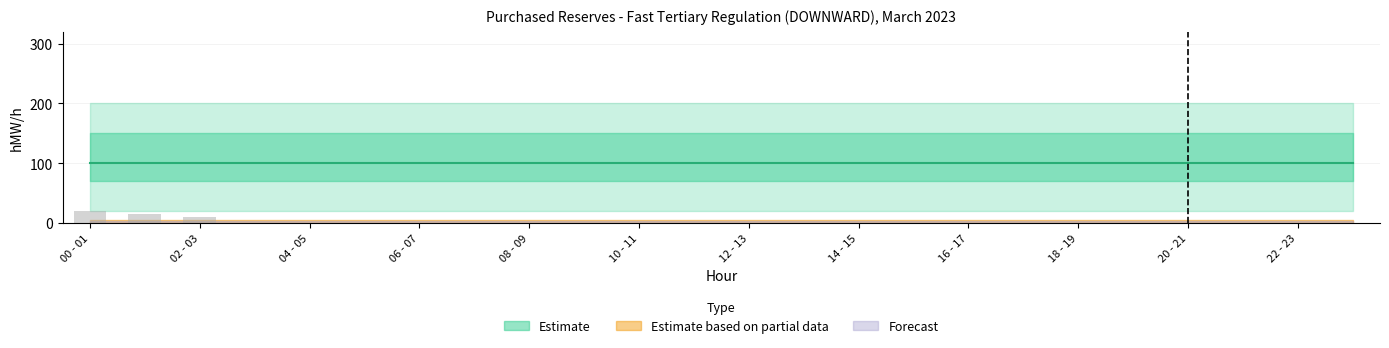

What is the maximum value shown in the chart?

20